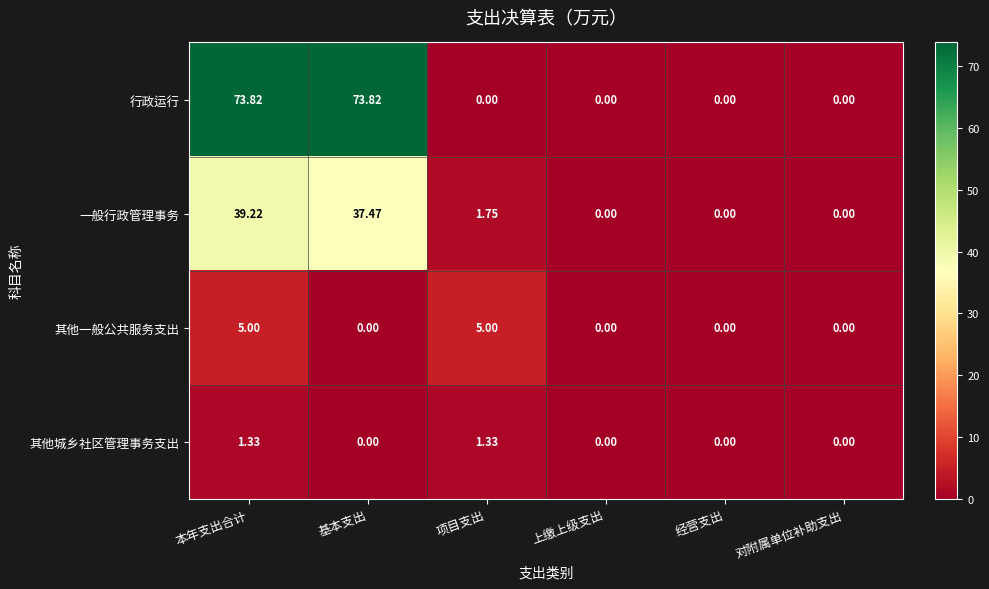

Which series has the largest range (max minus min)?

行政运行